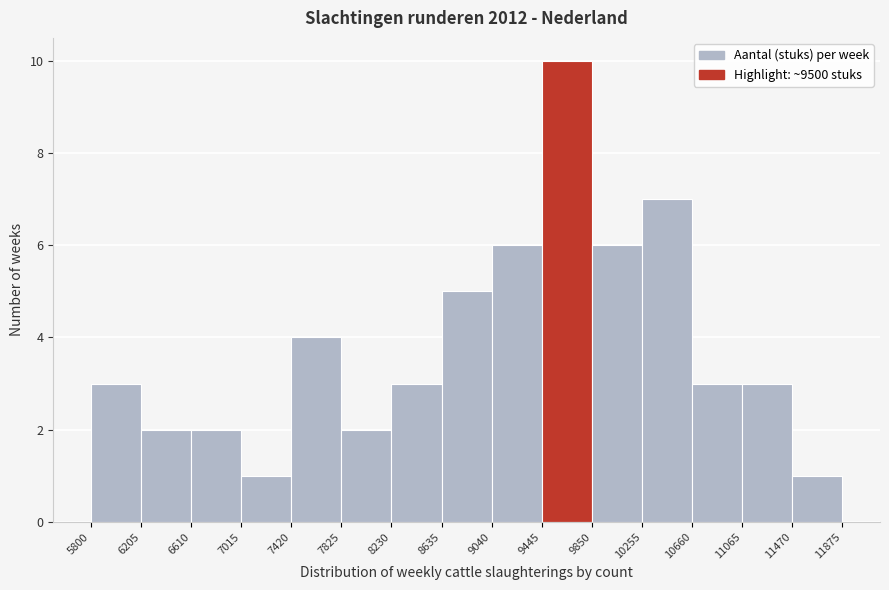

How tall is the bar that spans 8230 to 8635 on the x-axis? The values are not printed on the chart, so give them approximately, as read against the axis.

3